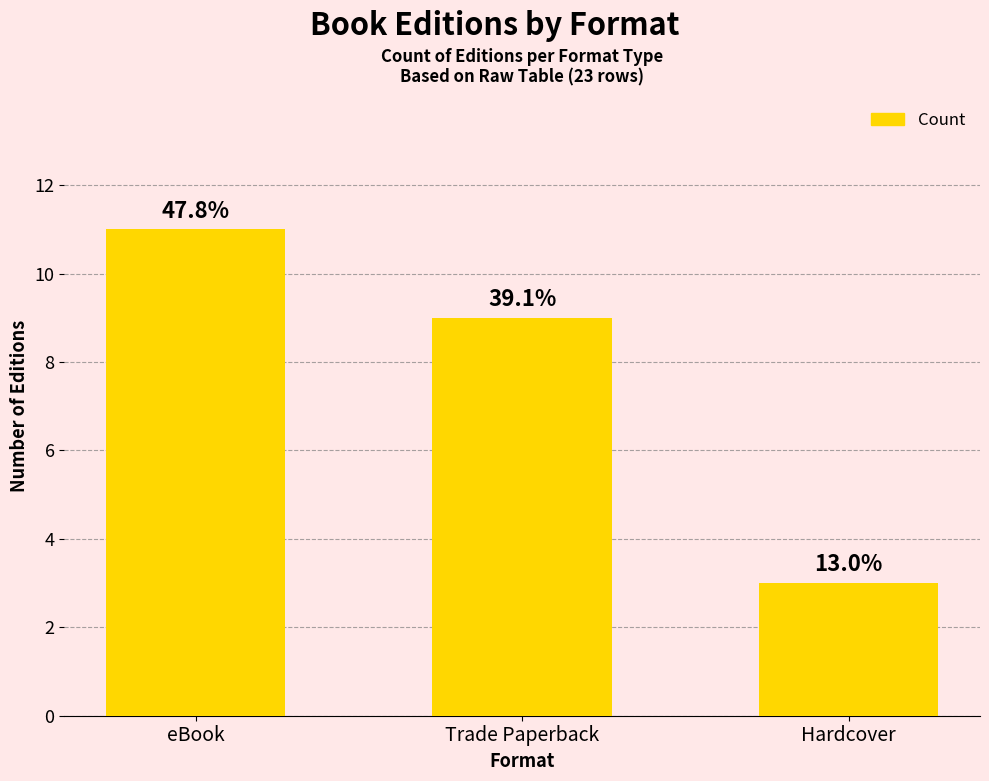

What is the average value?

8